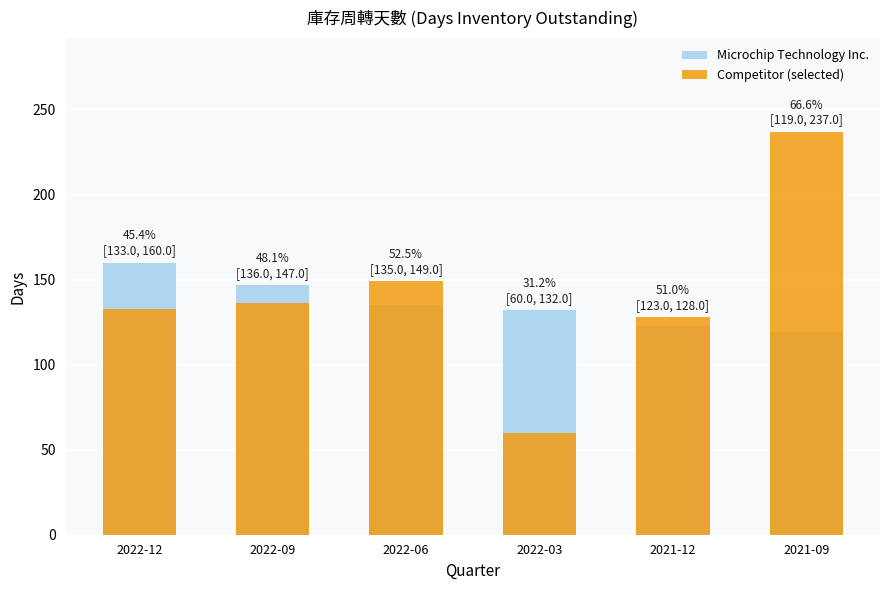

What position from the right is 2022-06?

4